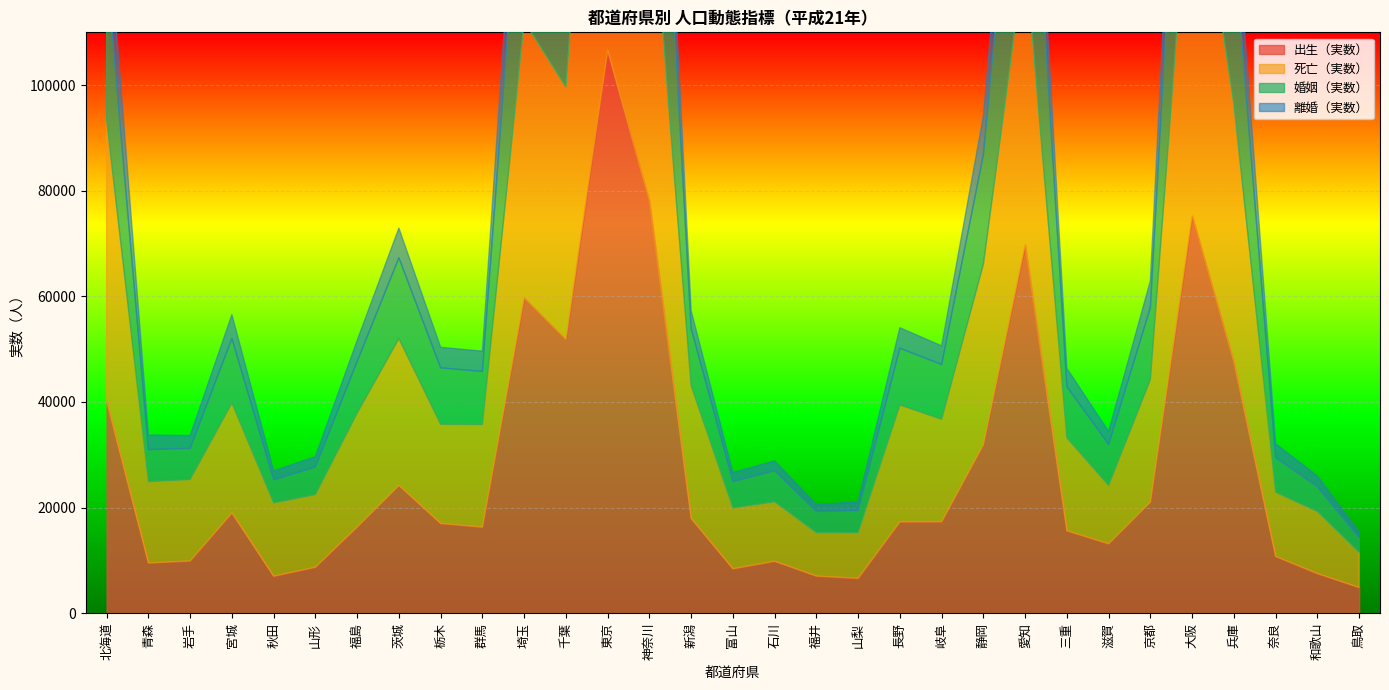

Rank the series by their maximum value, from highest to lowest.

出生（実数）, 死亡（実数）, 婚姻（実数）, 離婚（実数）